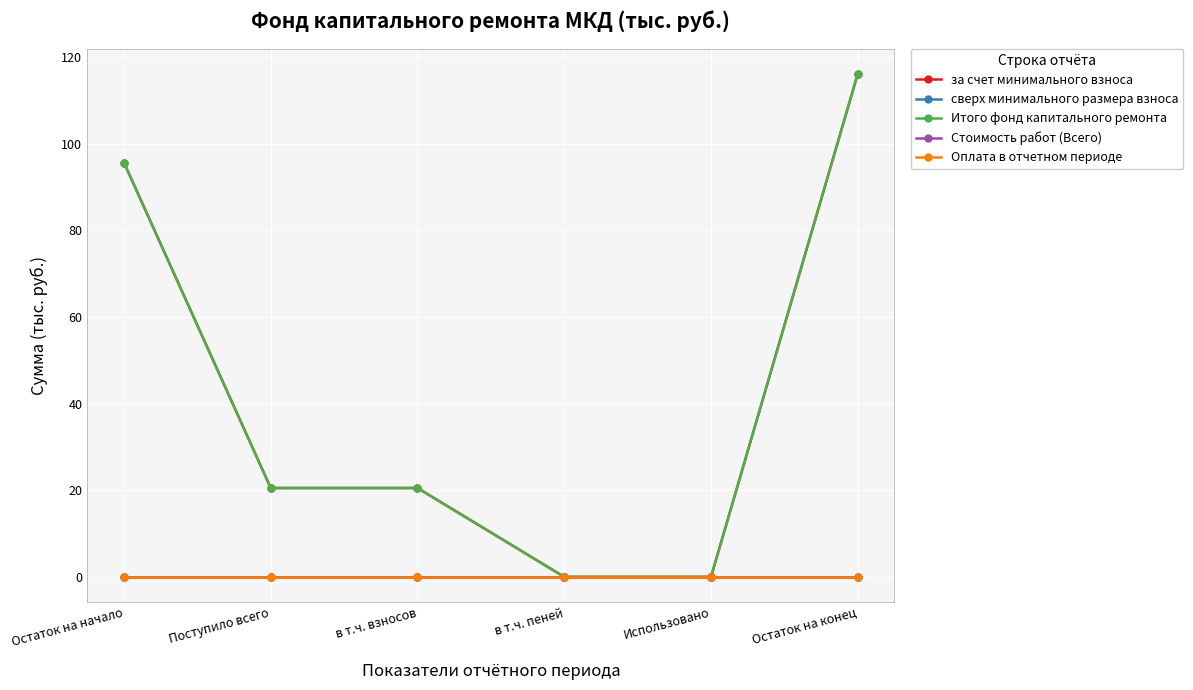

True or false: Стоимость работ (Всего) and сверх минимального размера взноса cross at least once.

False